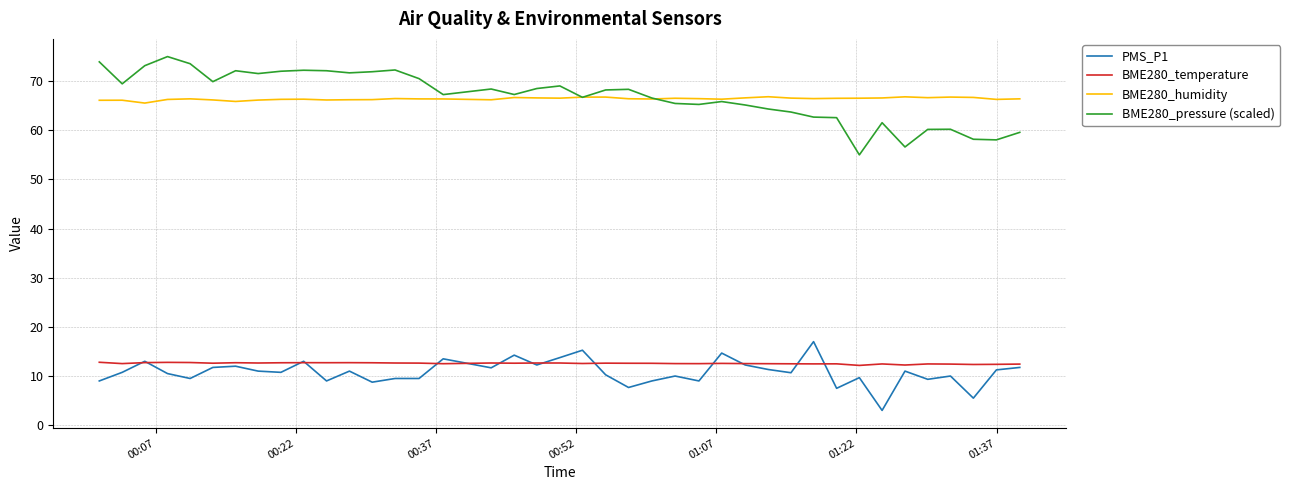

List the series in order of their peak value, highest first.

BME280_pressure (scaled), BME280_humidity, PMS_P1, BME280_temperature